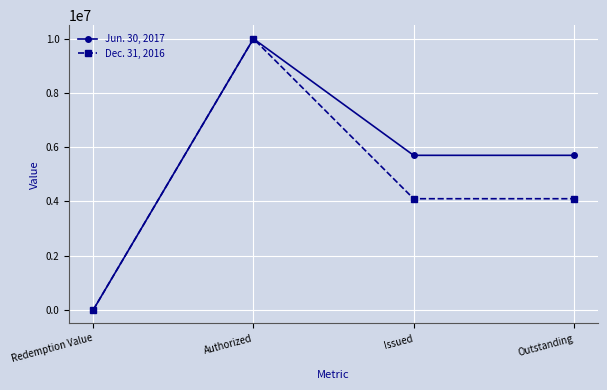

Which series has the largest total across all categories?

Jun. 30, 2017